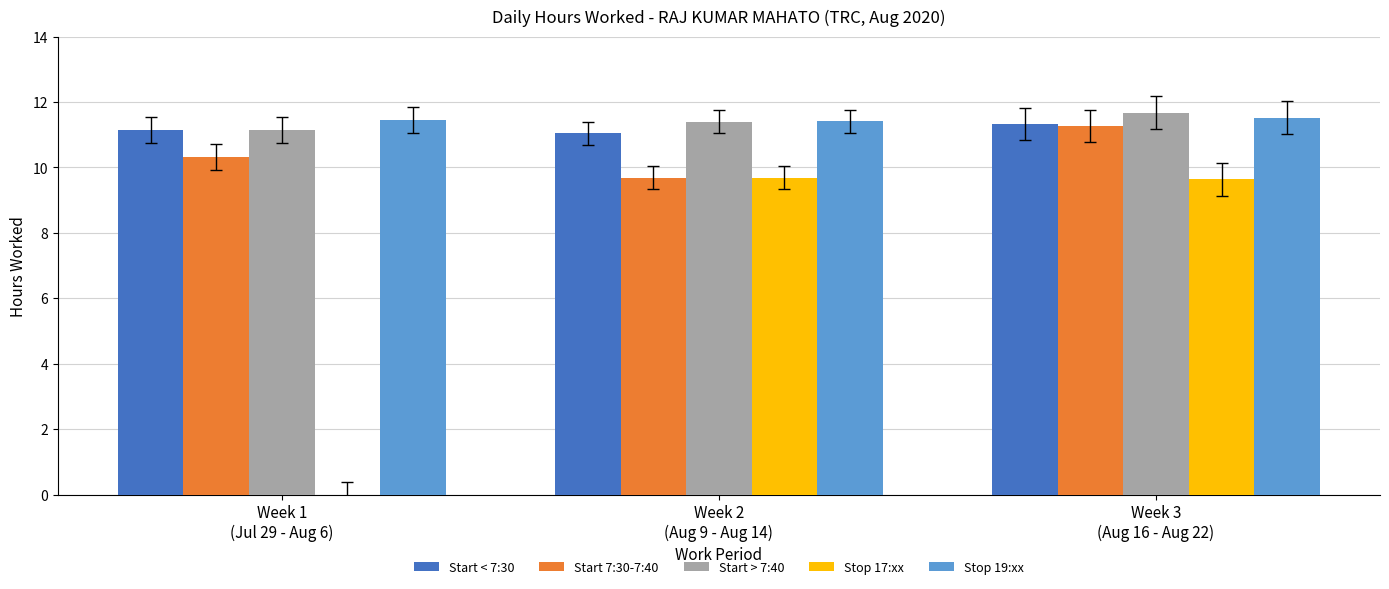

What is the sum of all Stop 19:xx values?

34.4